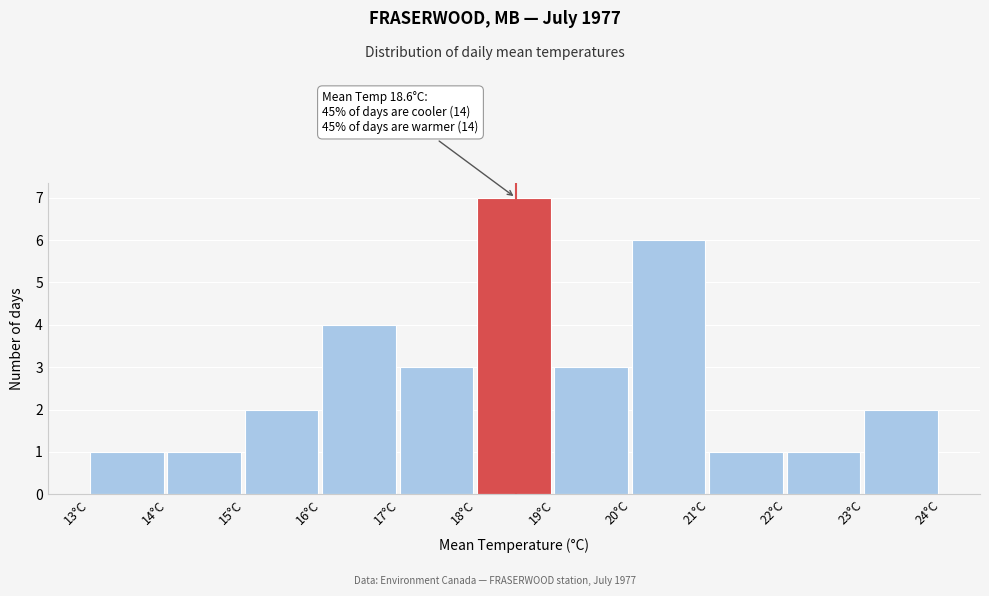

Over which range of the x-axis is the bar tallest?

18 to 19